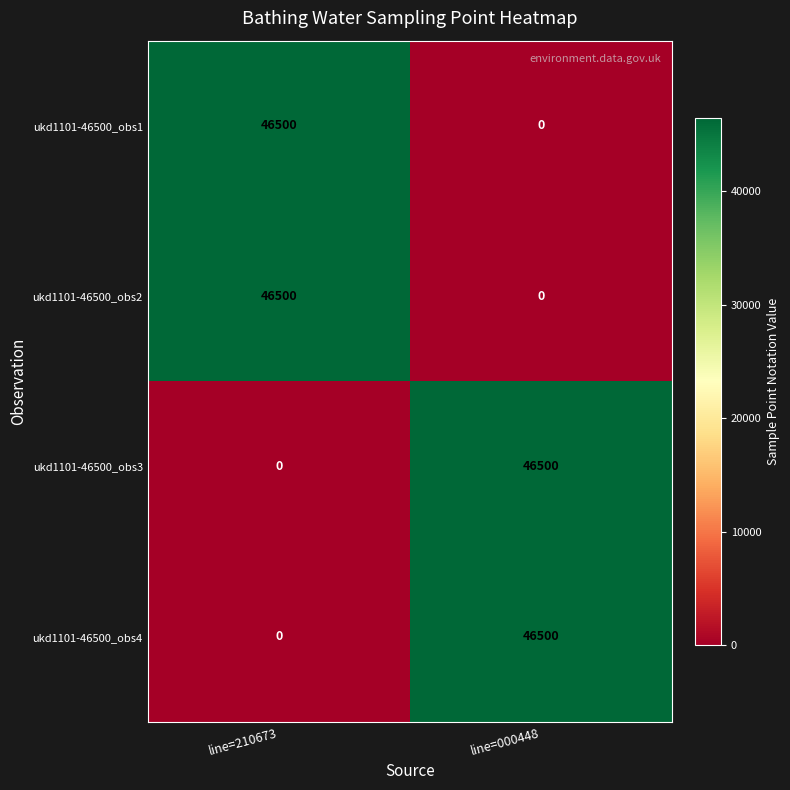

The ukd1101-46500_obs4 series shows 46500 at line=000448. True or false?

True